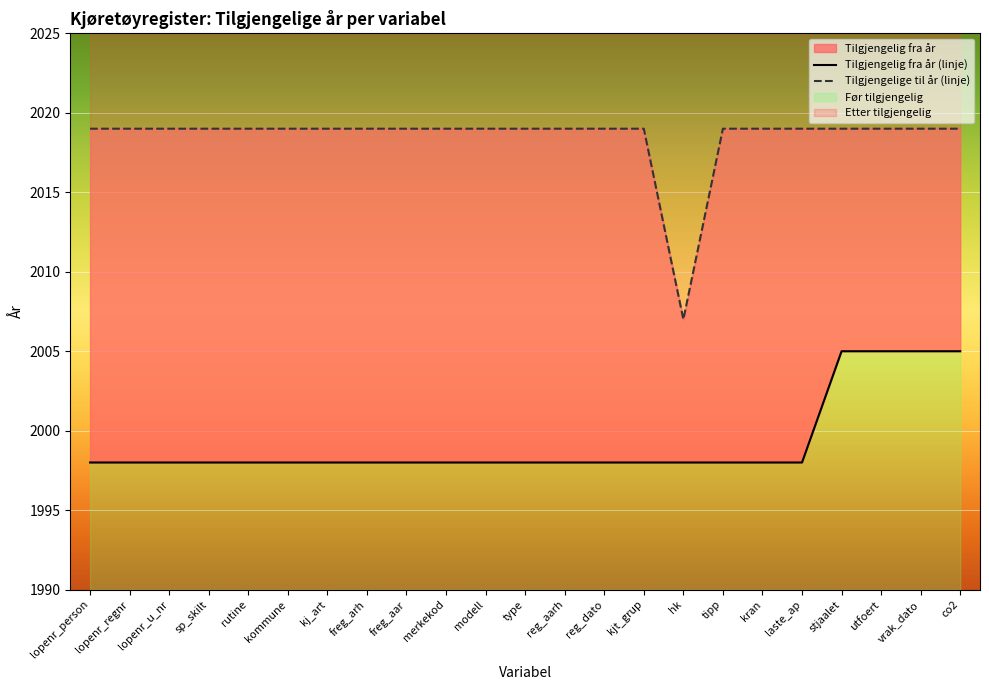

What is the maximum value for Tilgjengelige til år?

2019